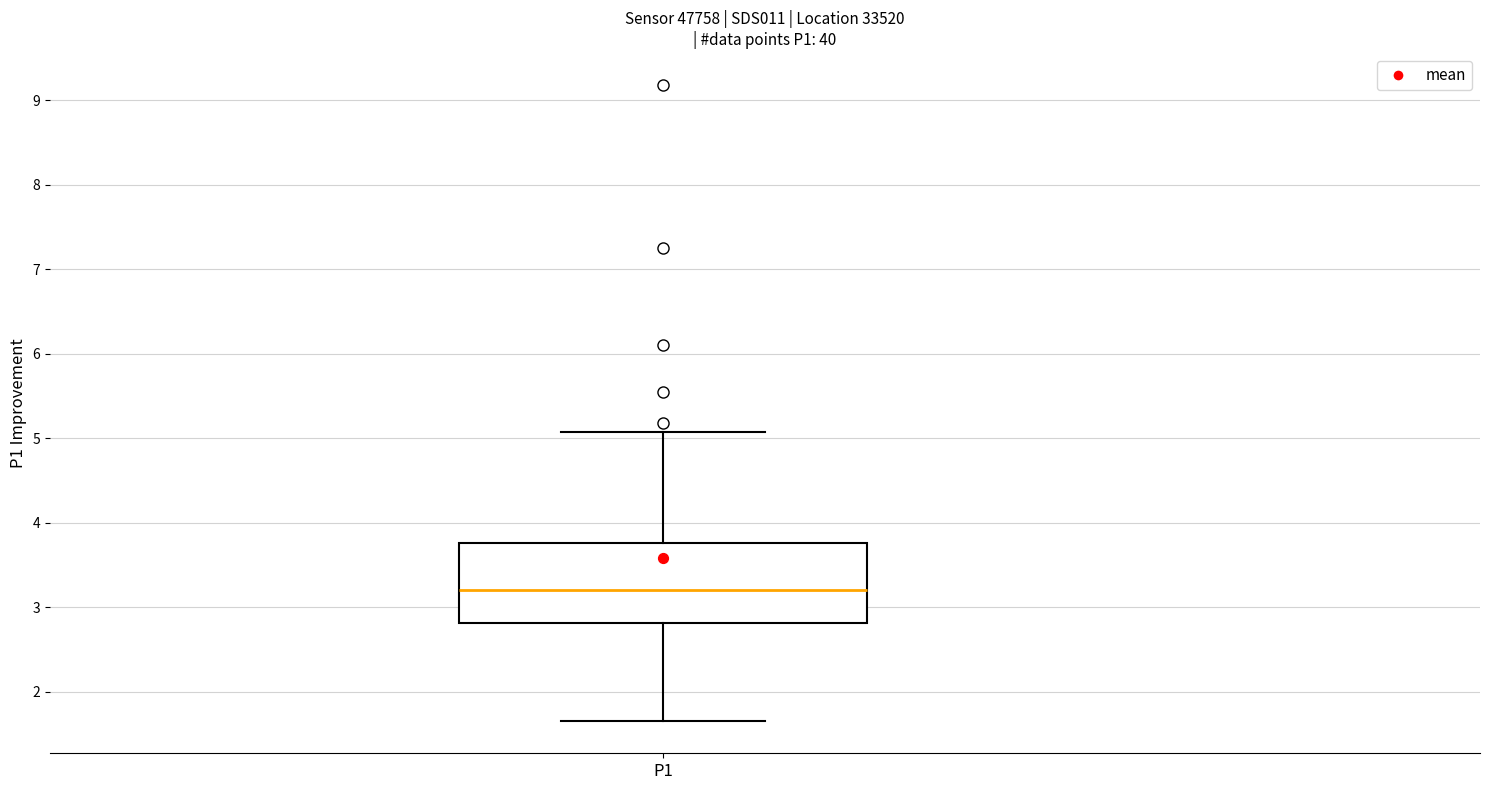

Where does the upper whisker of the box for P1 end on the y-axis? The values are not printed on the chart, so give them approximately, as read against the axis.

5.1